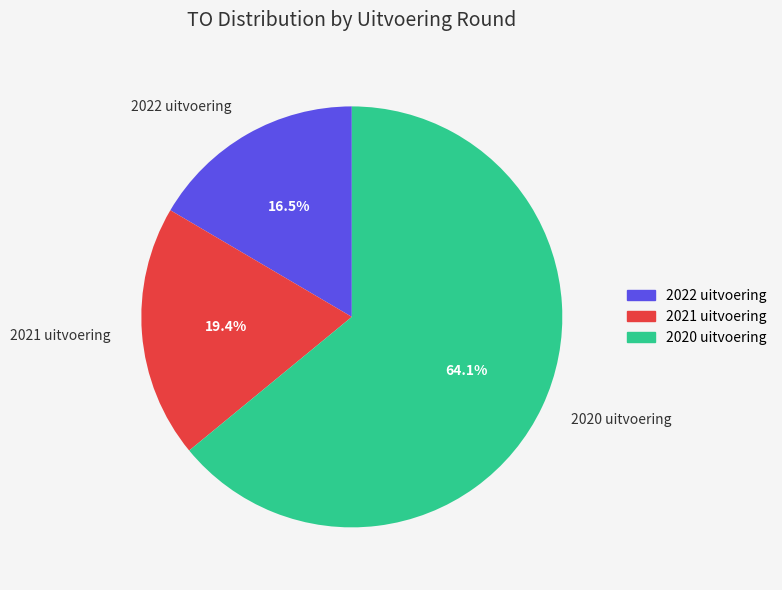

Rank the categories by value from lowest to highest.

2022 uitvoering, 2021 uitvoering, 2020 uitvoering